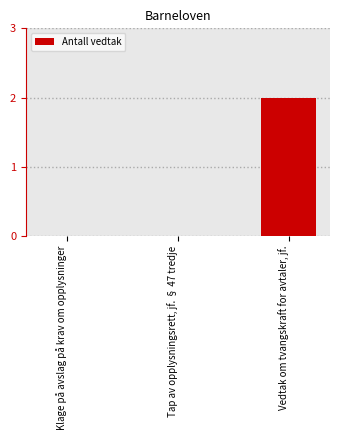

Which label corresponds to the largest value in the chart?

Vedtak om tvangskraft for avtaler, jf.